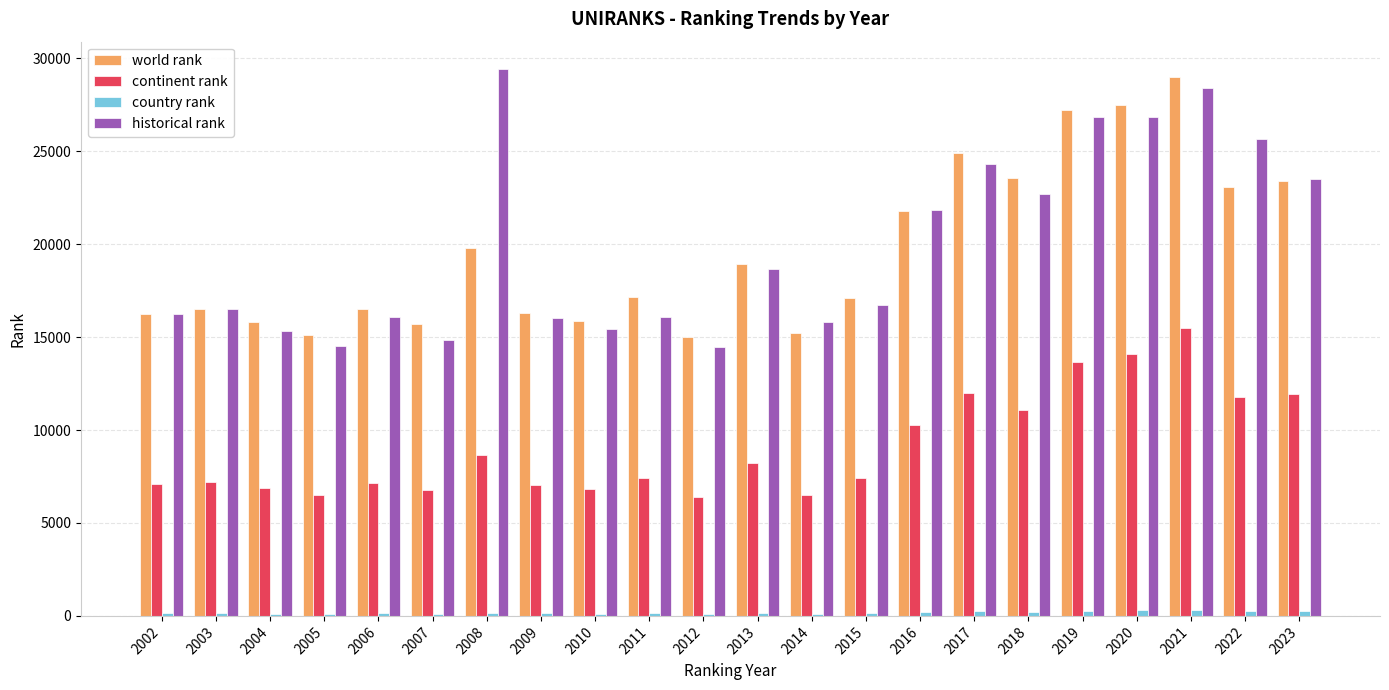

What are all the series names shown in the legend?

world rank, continent rank, country rank, historical rank